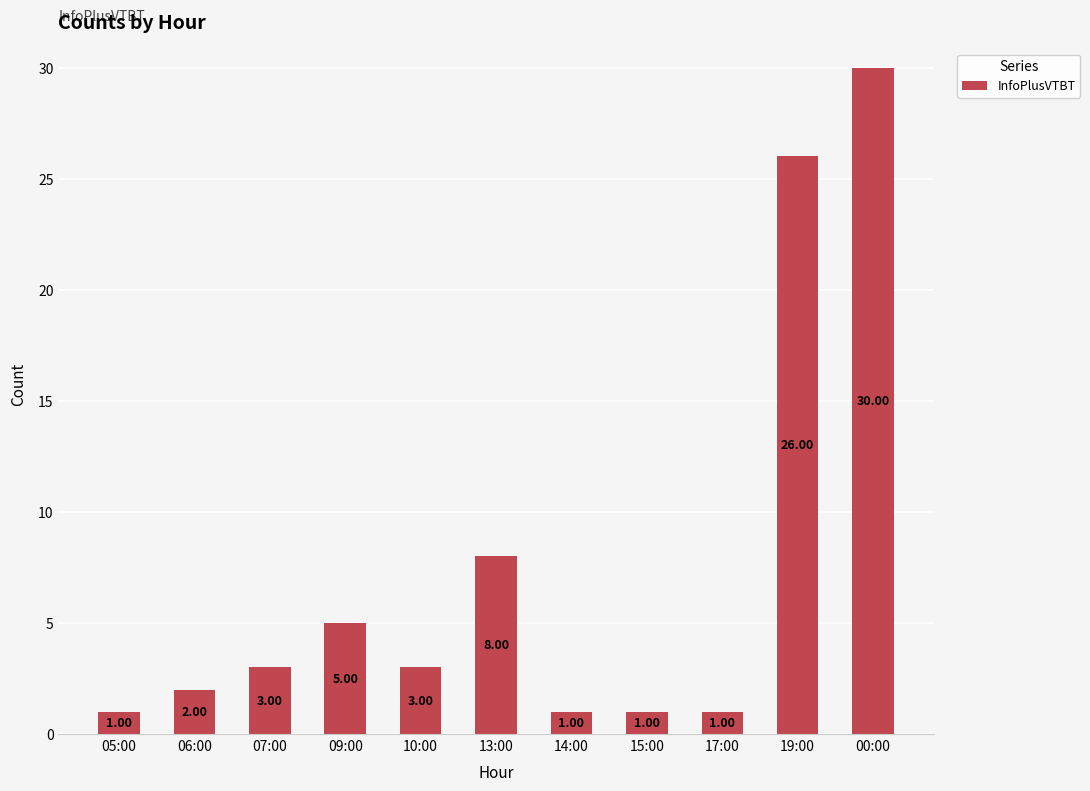

What is the difference between the values at 09:00 and 00:00?

25